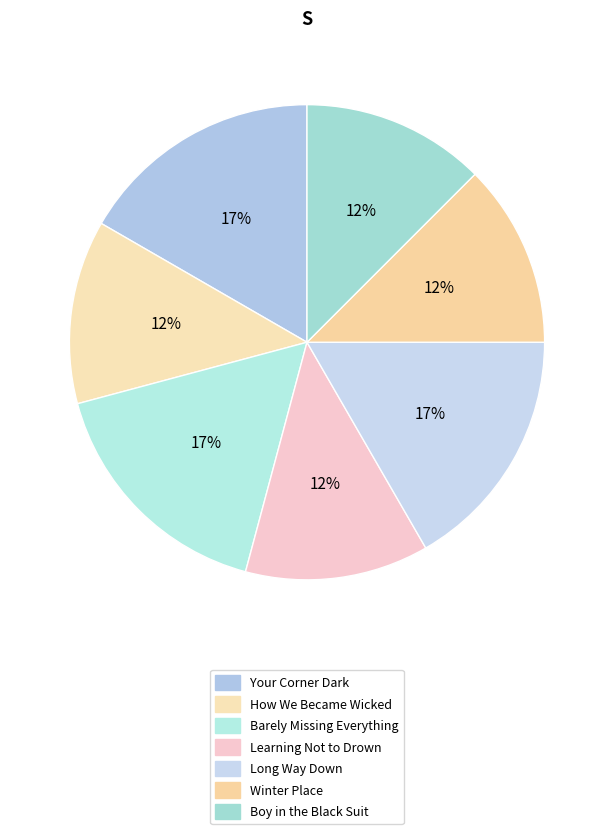

How many segments does this pie chart have?

7